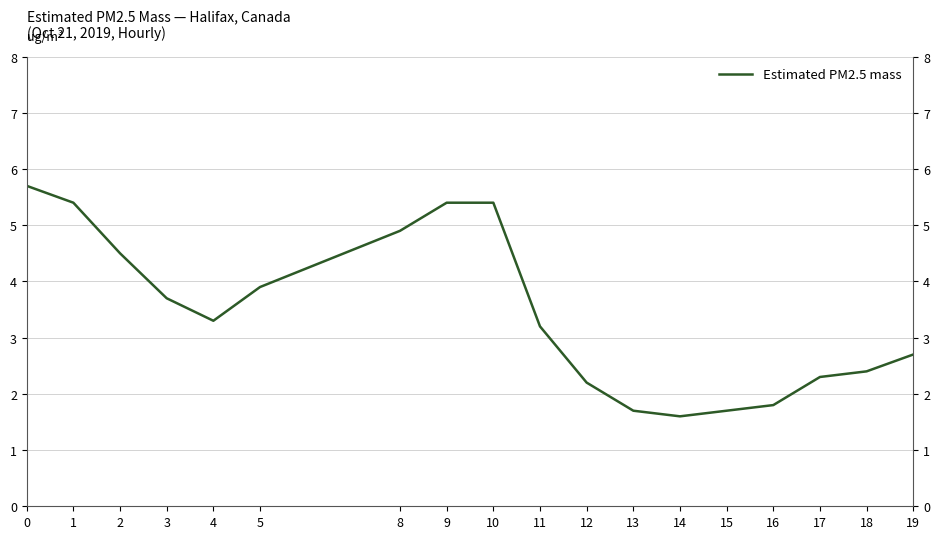

Where is the data nearest to the value 3?

11